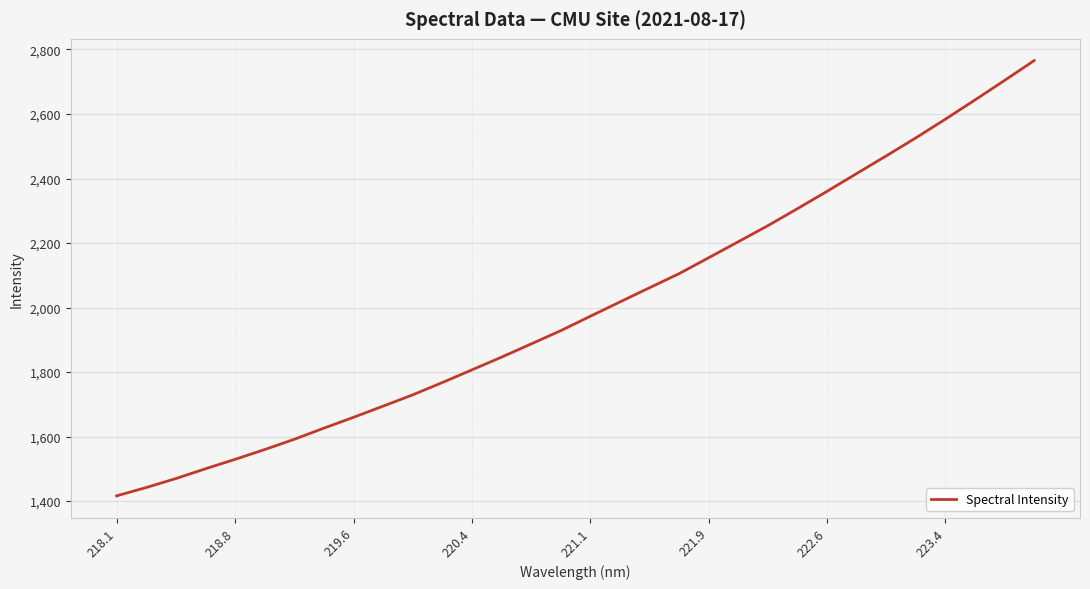

What is the smallest value displayed?

1416.1